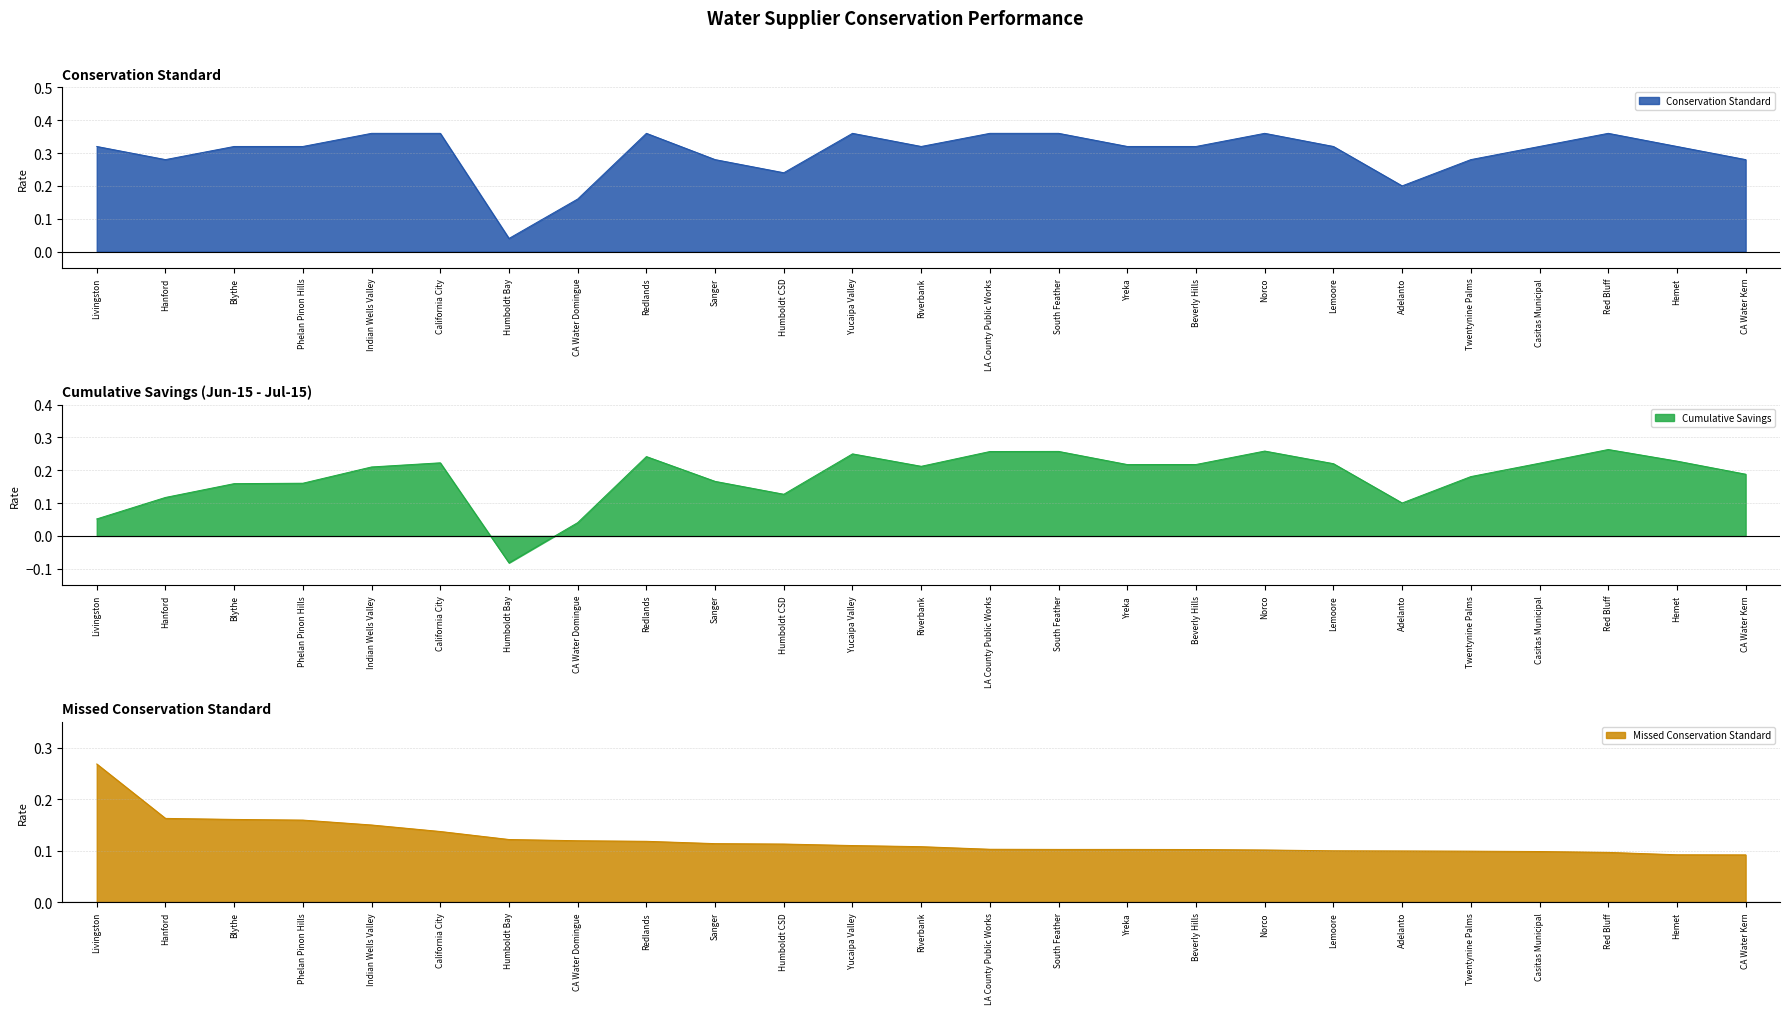

The Cumulative Savings series shows 0.4 at Redlands. True or false?

False